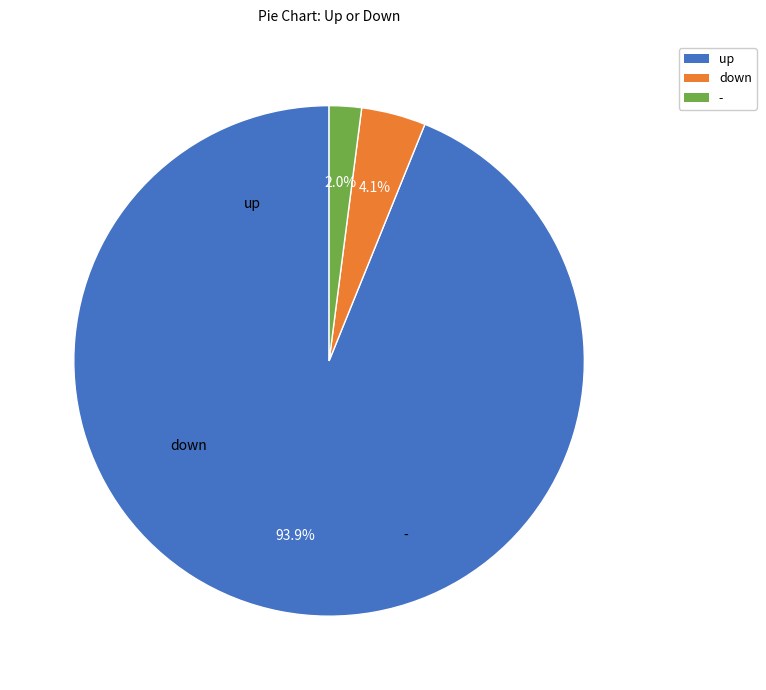

To the nearest percent, what percentage of the pie is up?

94%